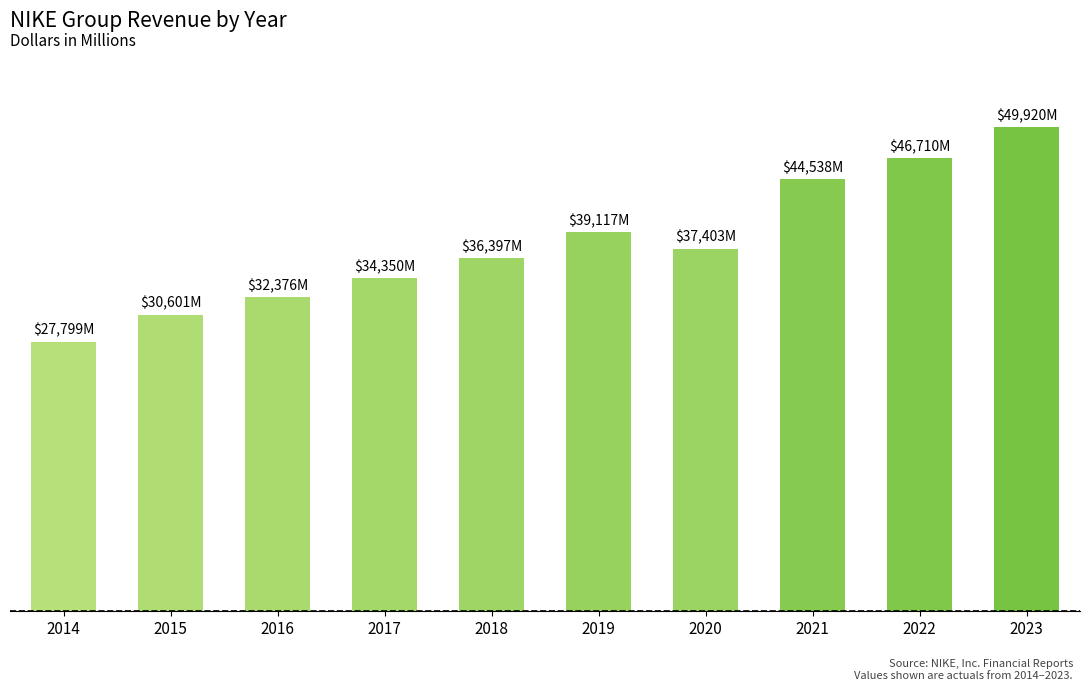

What is the difference between the maximum and minimum values?

22121